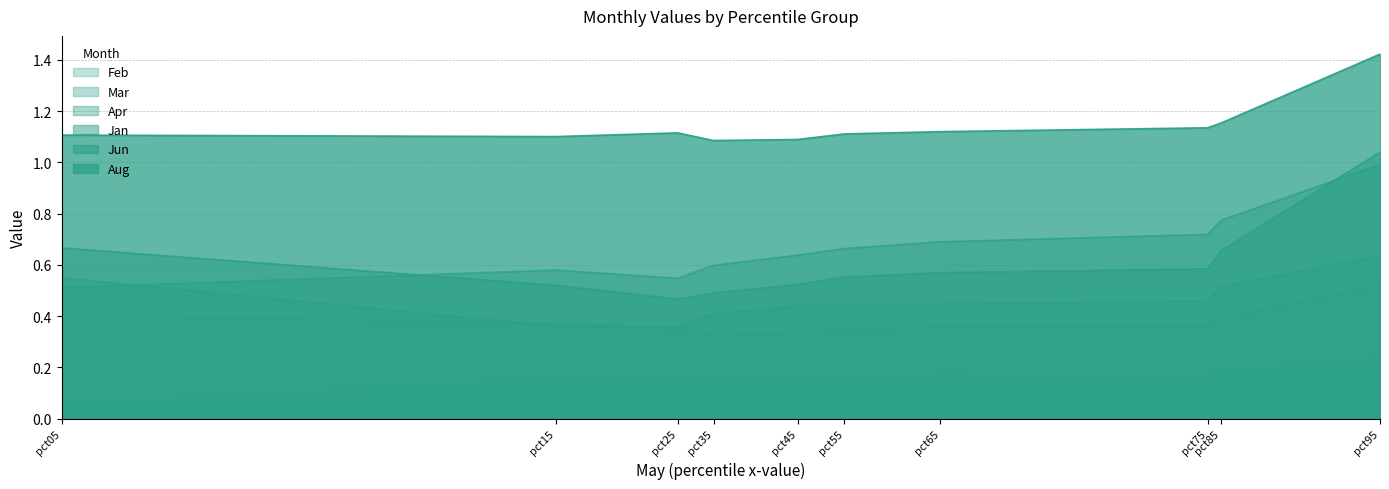

Is the value of Jan at pct15 greater than the value of Aug at pct95?

No